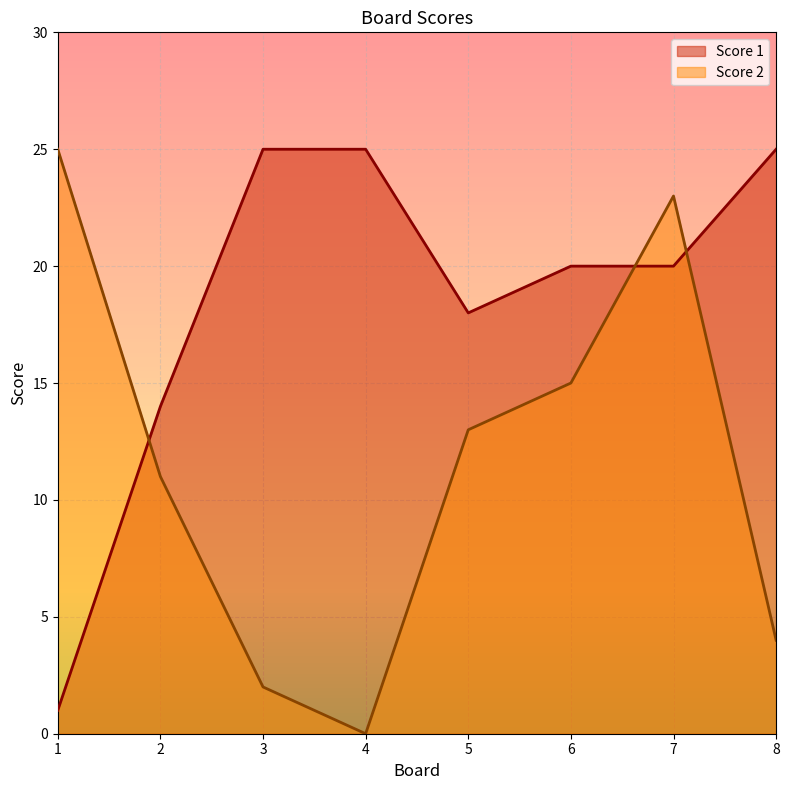

Which label corresponds to the smallest value in the chart?

4